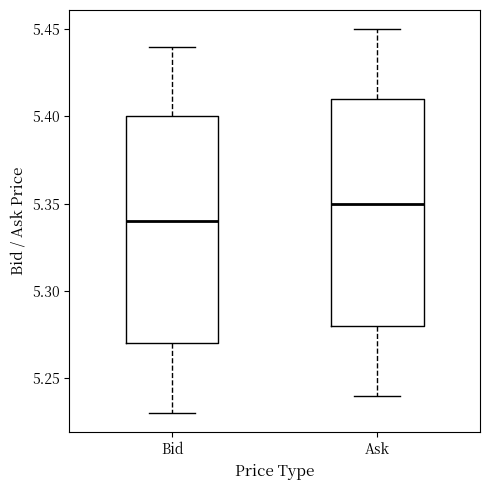

Where does the upper whisker of the box for Ask end on the y-axis? The values are not printed on the chart, so give them approximately, as read against the axis.

5.45